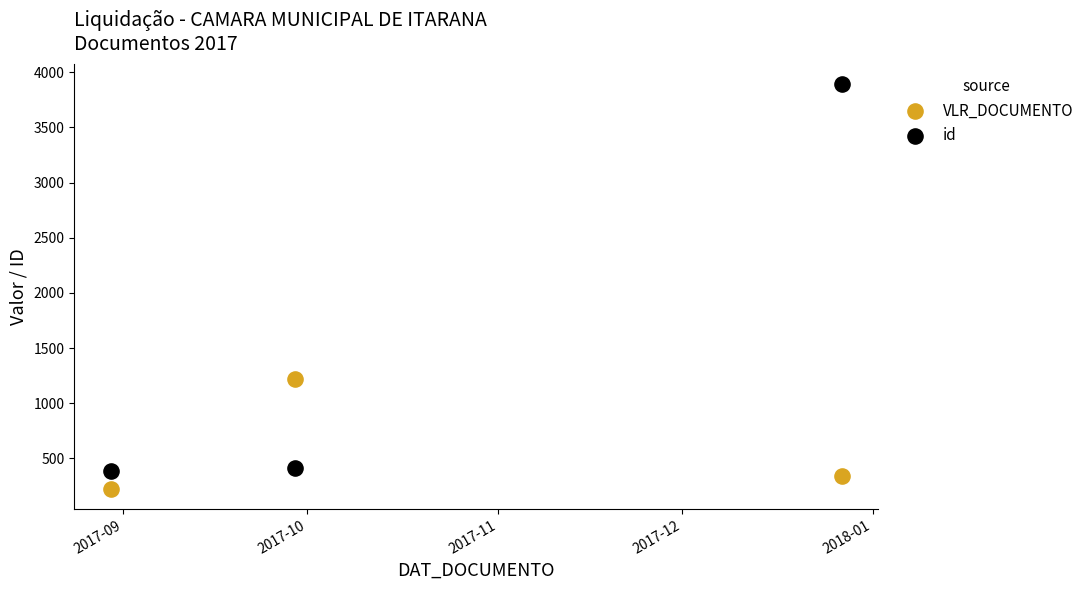

Across all data points, what is the range of X values (max minus min)?

119.0